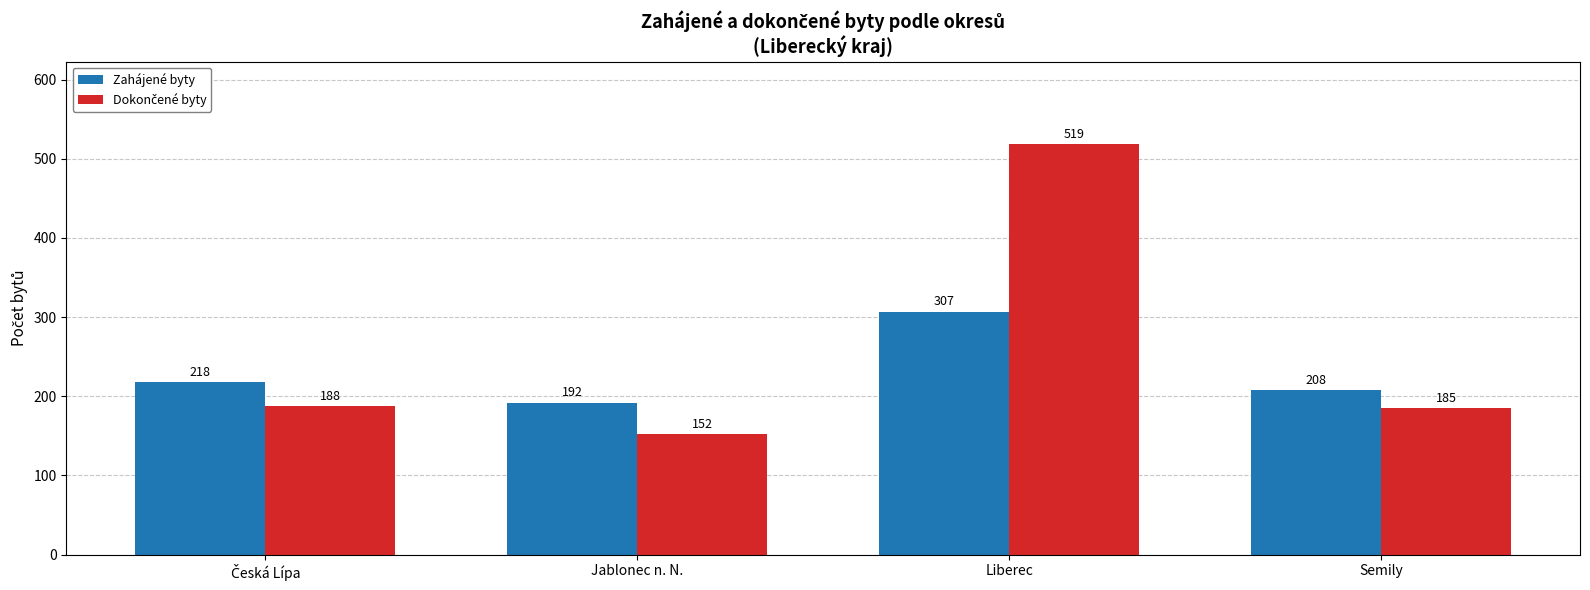

What value does the Zahájené byty series have at Jablonec n. N.?

192